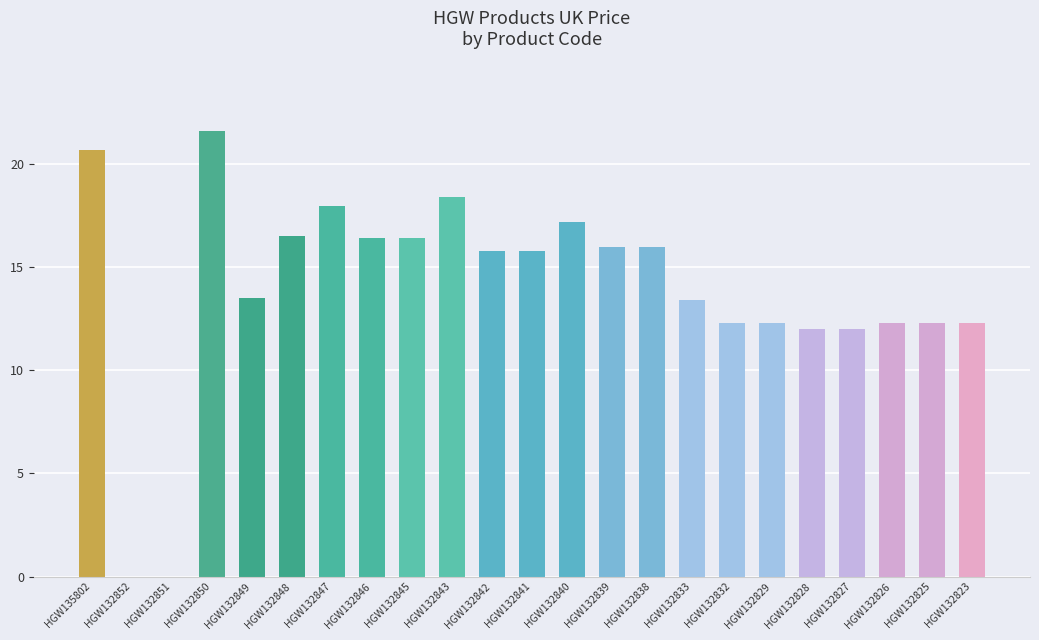

What is the greatest value displayed?

21.6